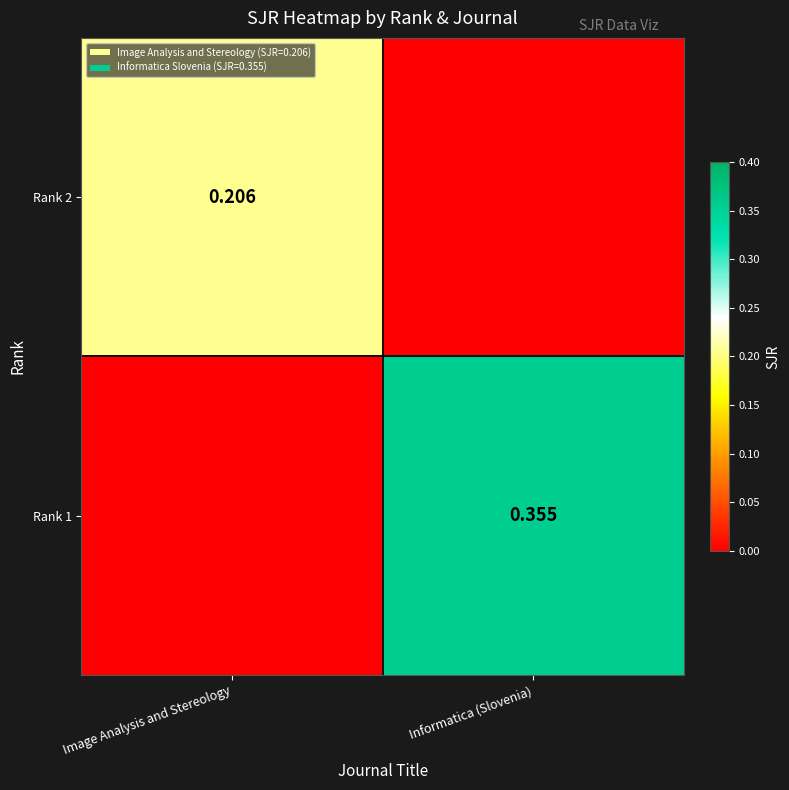

How many Rank 2 values are between 0 and 1?

2